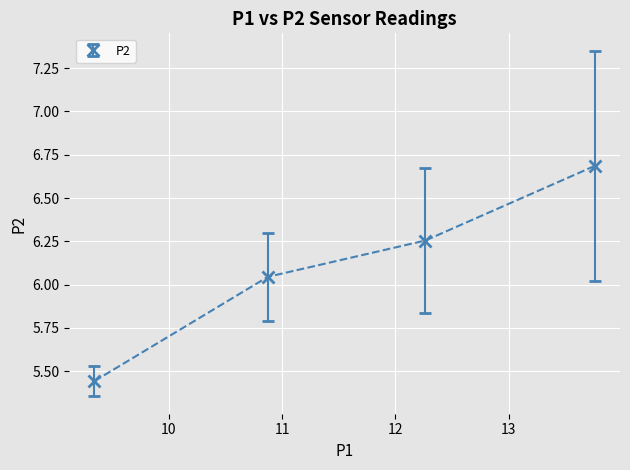

True or false: the data has more than 2 interior local peaks.

False